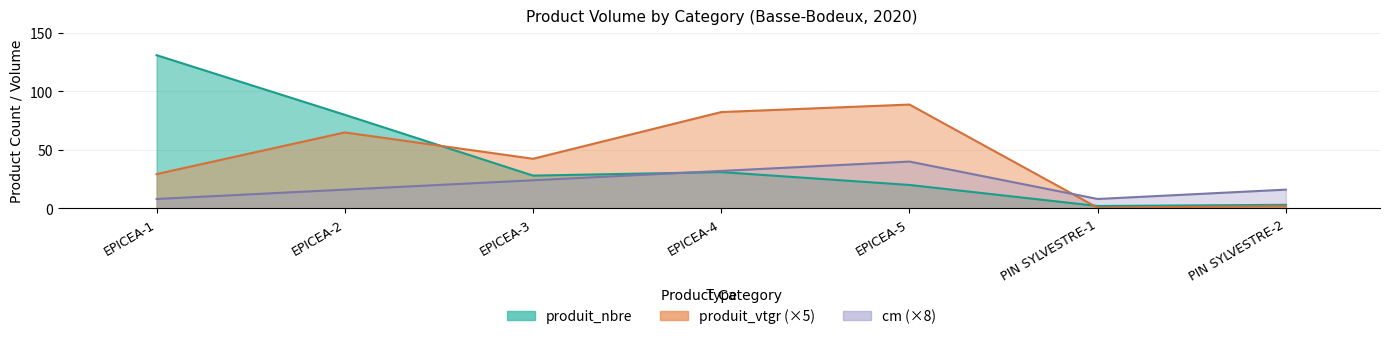

At EPICEA-3, list the series in order from largest to smallest.

produit_vtgr, produit_nbre, cm